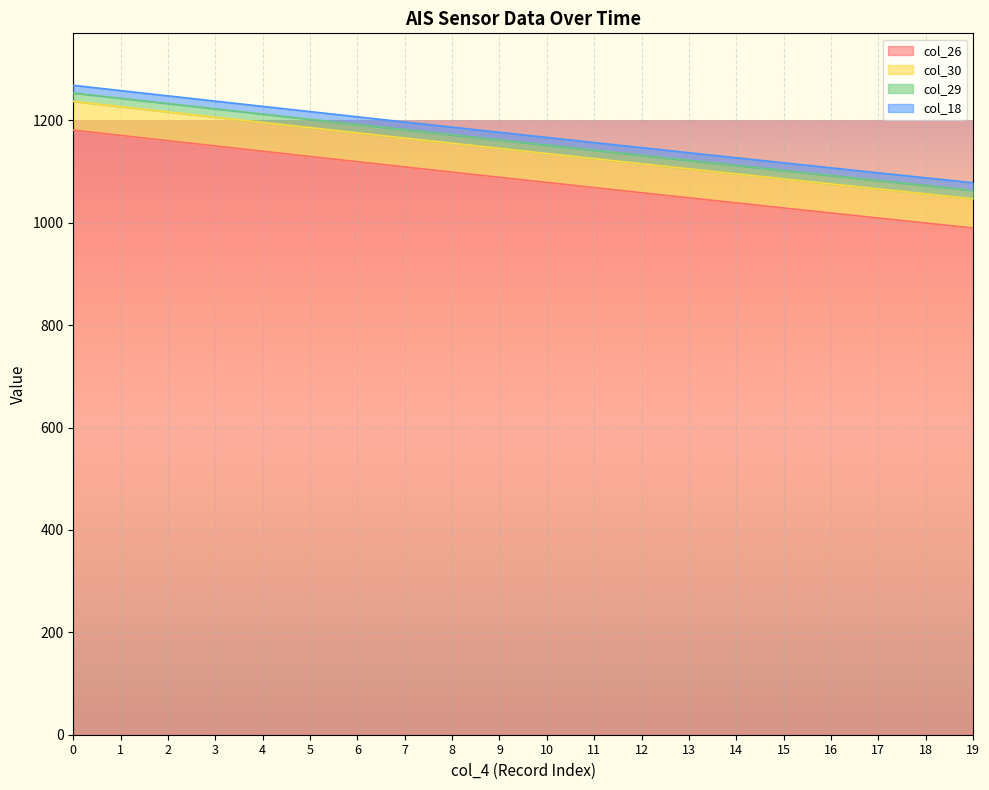

Which series has the widest spread of values?

col_26